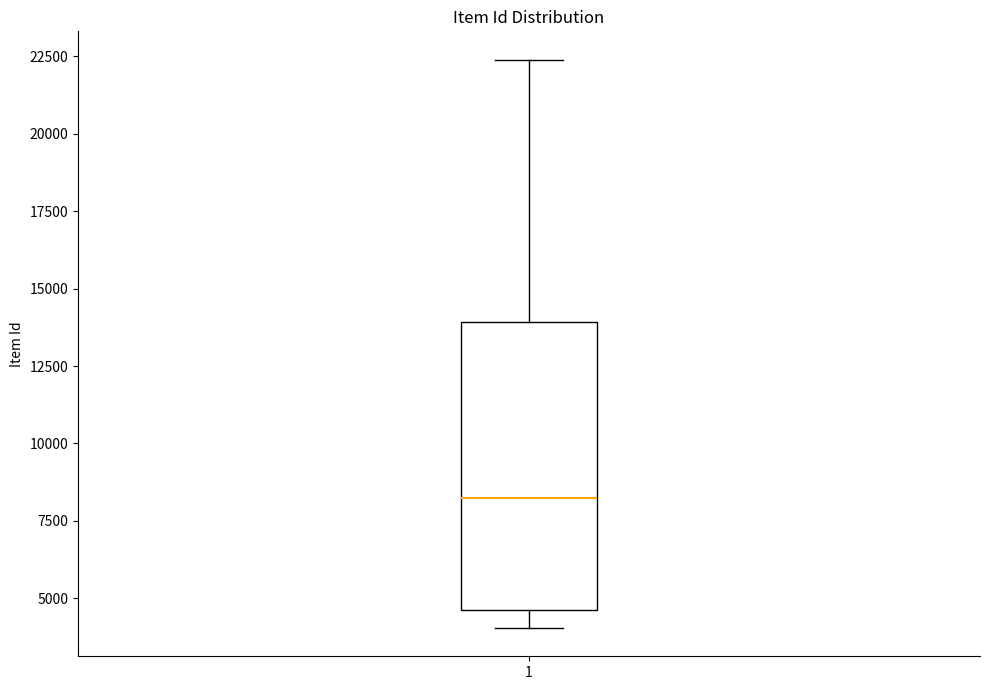

Read this box plot against the y-axis: the position of the median line, the range covered by the box, and the ends of both whiskers. The values are not printed on the chart, so give them approximately, as read against the axis.

median 8000, box 4500 to 14000, whiskers 4000 to 22500